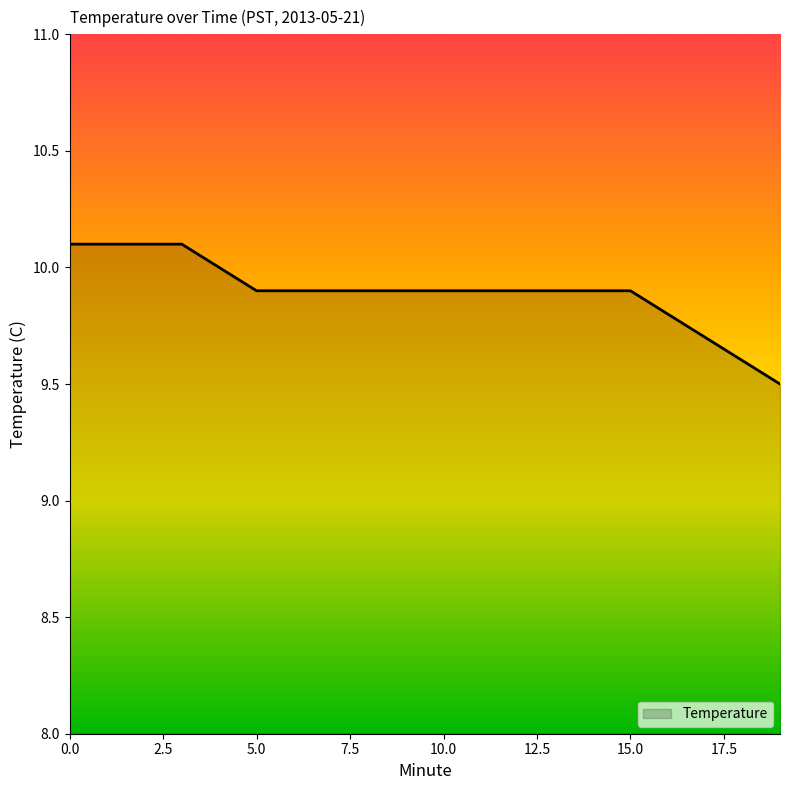

What is the smallest value displayed?

9.5